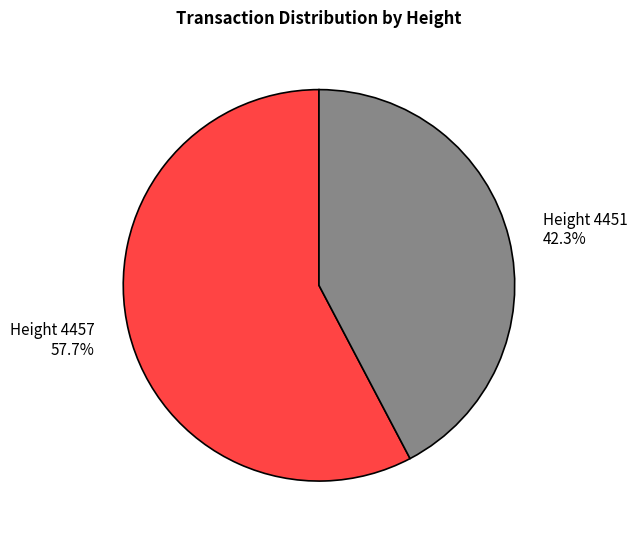

Rank the categories by value from lowest to highest.

Height 4451, Height 4457